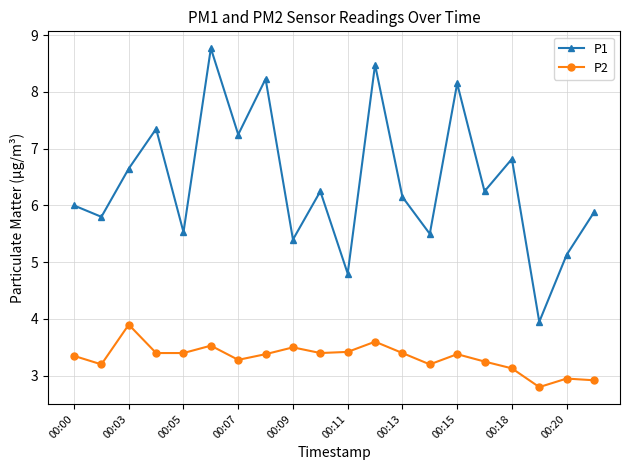

Rank the series by their maximum value, from lowest to highest.

P2, P1